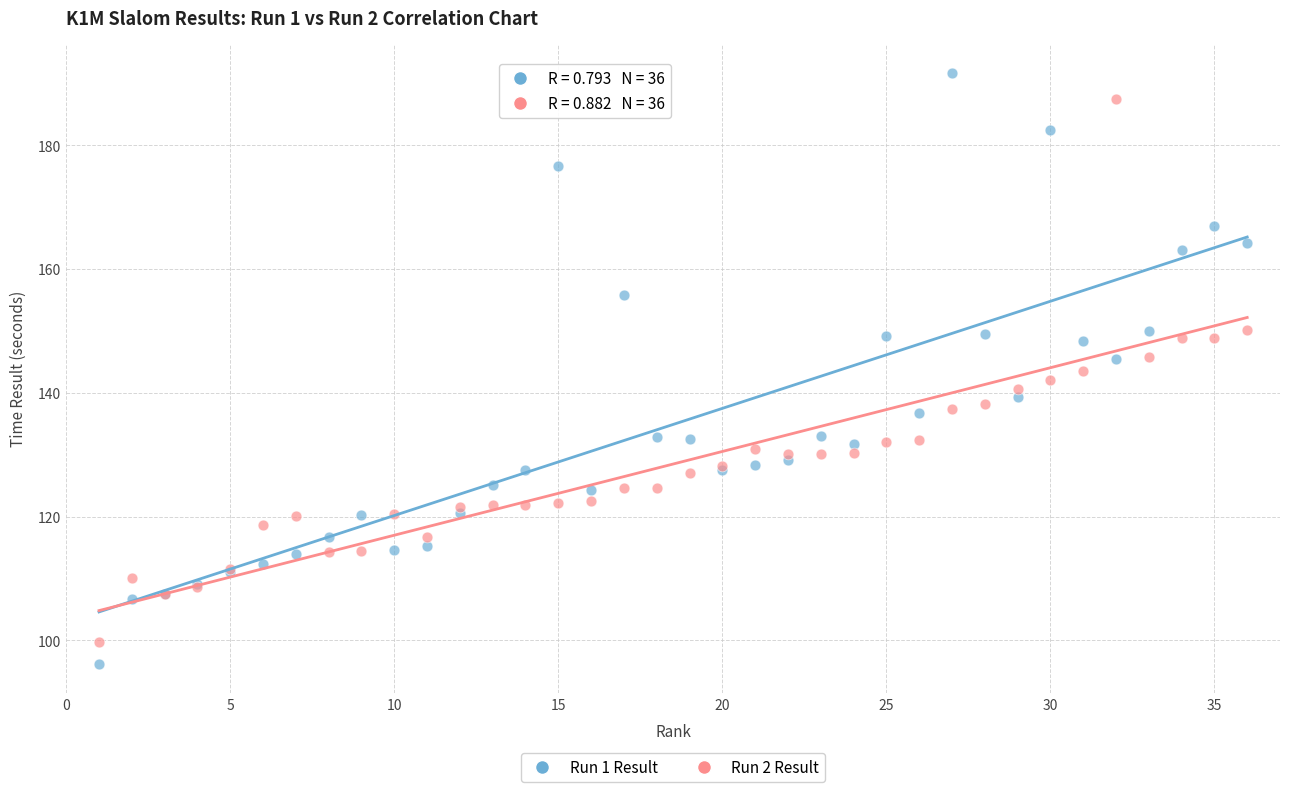

Which series reaches the maximum Y coordinate?

Run 1 Result